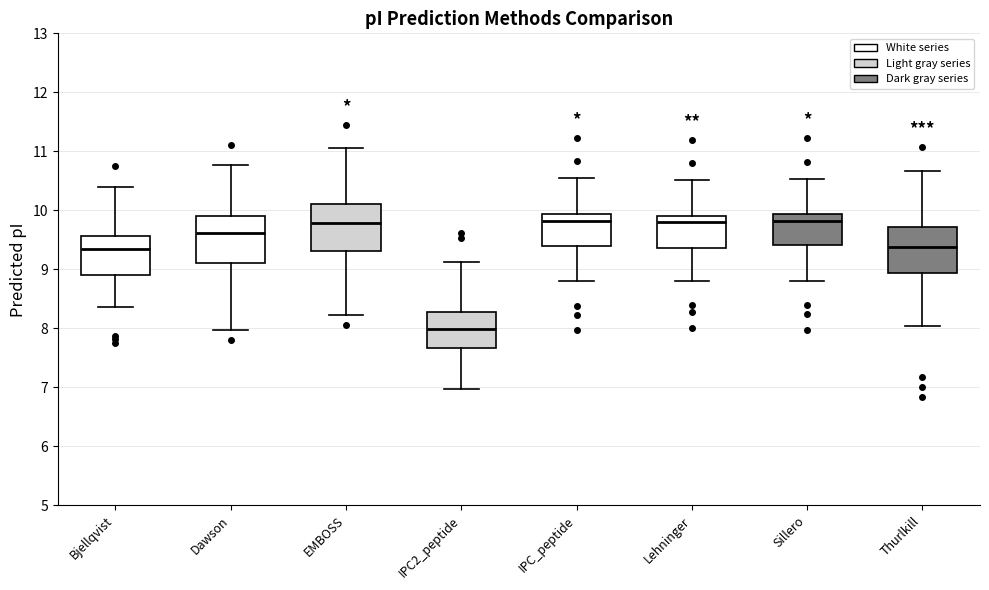

Which box has the lowest median line?

IPC2_peptide